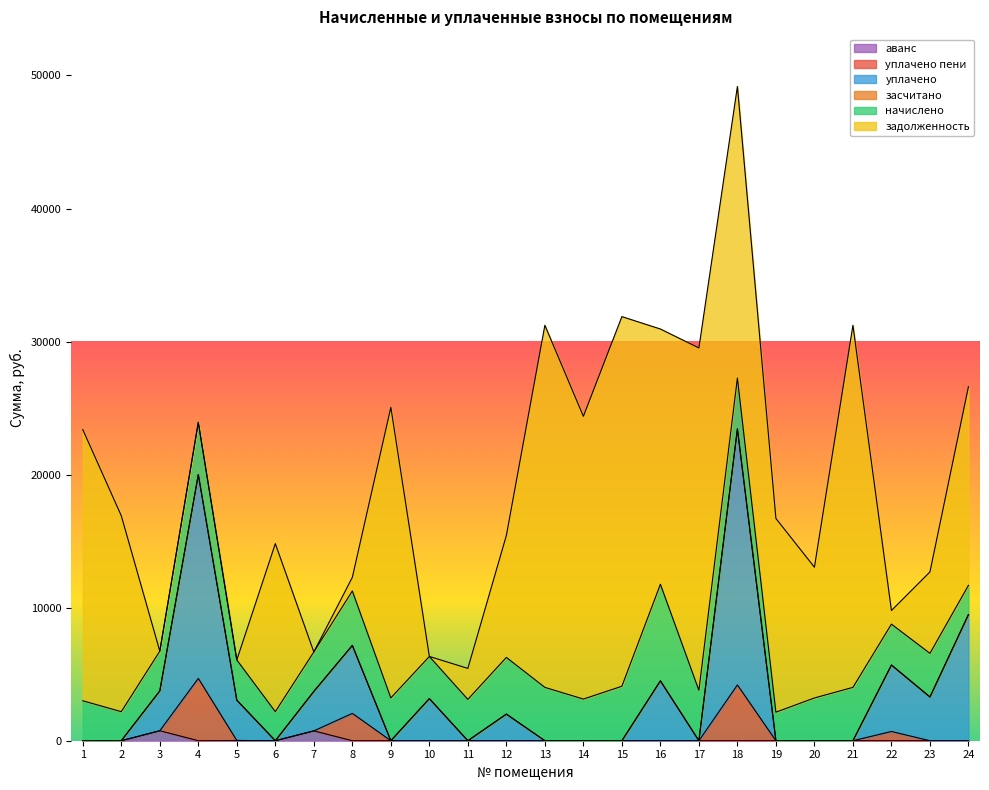

At which category is the sum across all series the highest?

18